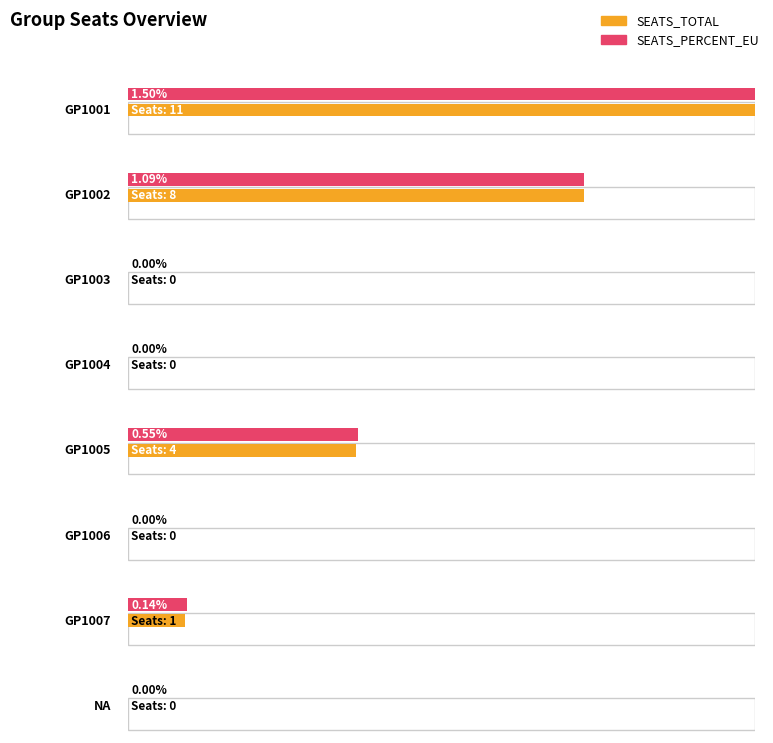

Which has a higher value, GP1002 or GP1007?

GP1002